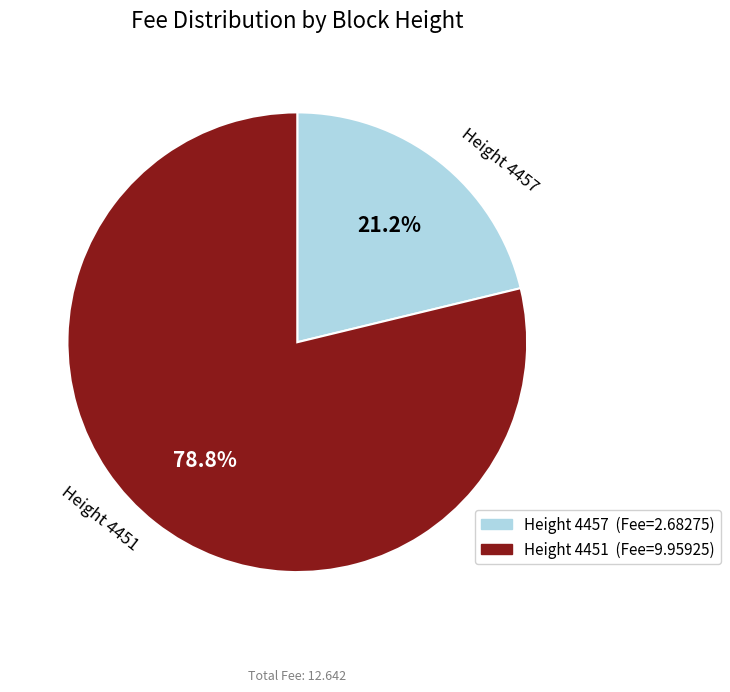

Does any single category account for the majority?

Yes